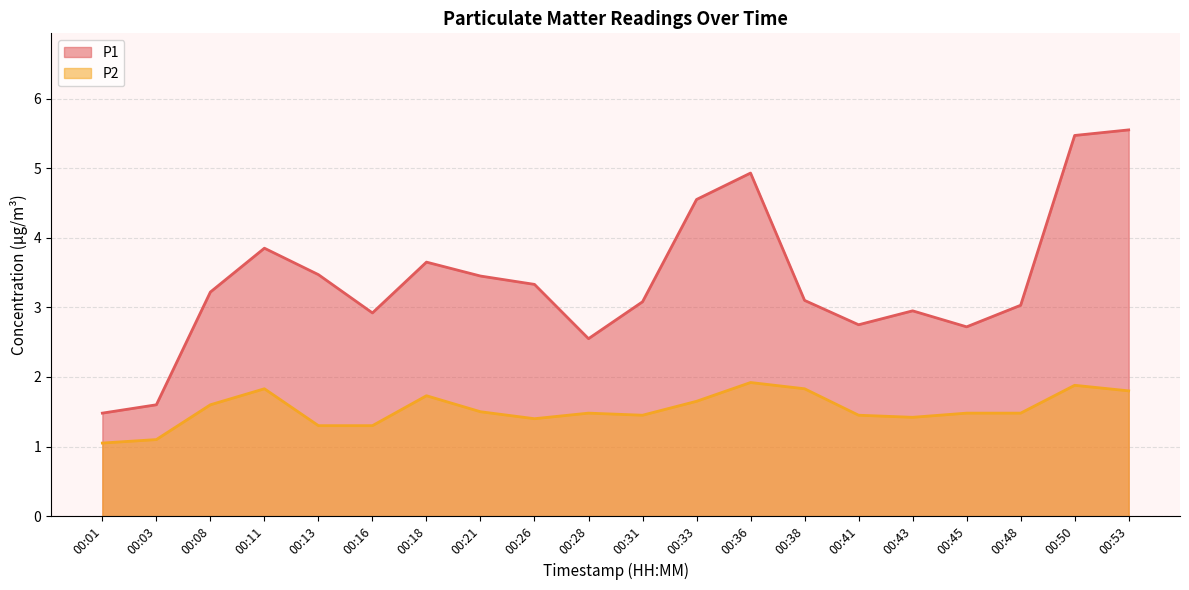

Reading left to right, transcribe all the data shown in this chart.

P1: 00:01=1.5	00:03=1.6	00:08=3.2	00:11=3.9	00:13=3.5	00:16=2.9	00:18=3.6	00:21=3.5	00:26=3.3	00:28=2.5	00:31=3.1	00:33=4.5	00:36=4.9	00:38=3.1	00:41=2.8	00:43=3.0	00:45=2.7	00:48=3.0	00:50=5.5	00:53=5.5
P2: 00:01=1.1	00:03=1.1	00:08=1.6	00:11=1.8	00:13=1.3	00:16=1.3	00:18=1.7	00:21=1.5	00:26=1.4	00:28=1.5	00:31=1.4	00:33=1.6	00:36=1.9	00:38=1.8	00:41=1.4	00:43=1.4	00:45=1.5	00:48=1.5	00:50=1.9	00:53=1.8